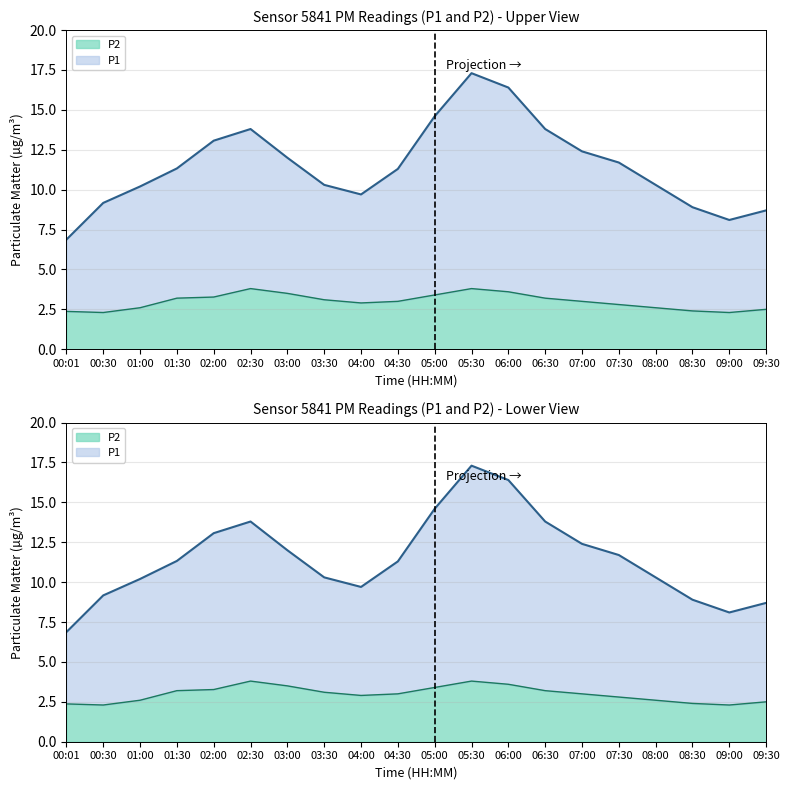

The value of P2 at 08:00 is 0.9. True or false?

False